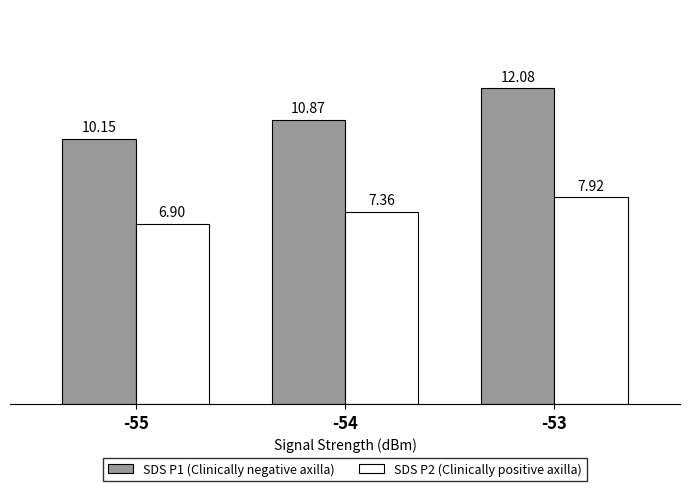

Which series has the largest range (max minus min)?

SDS P1 (Clinically negative axilla)